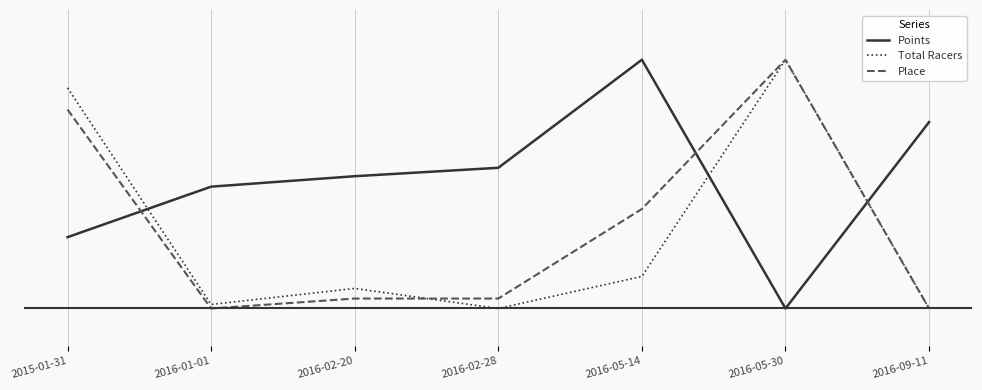

Which series has the largest total across all categories?

Points